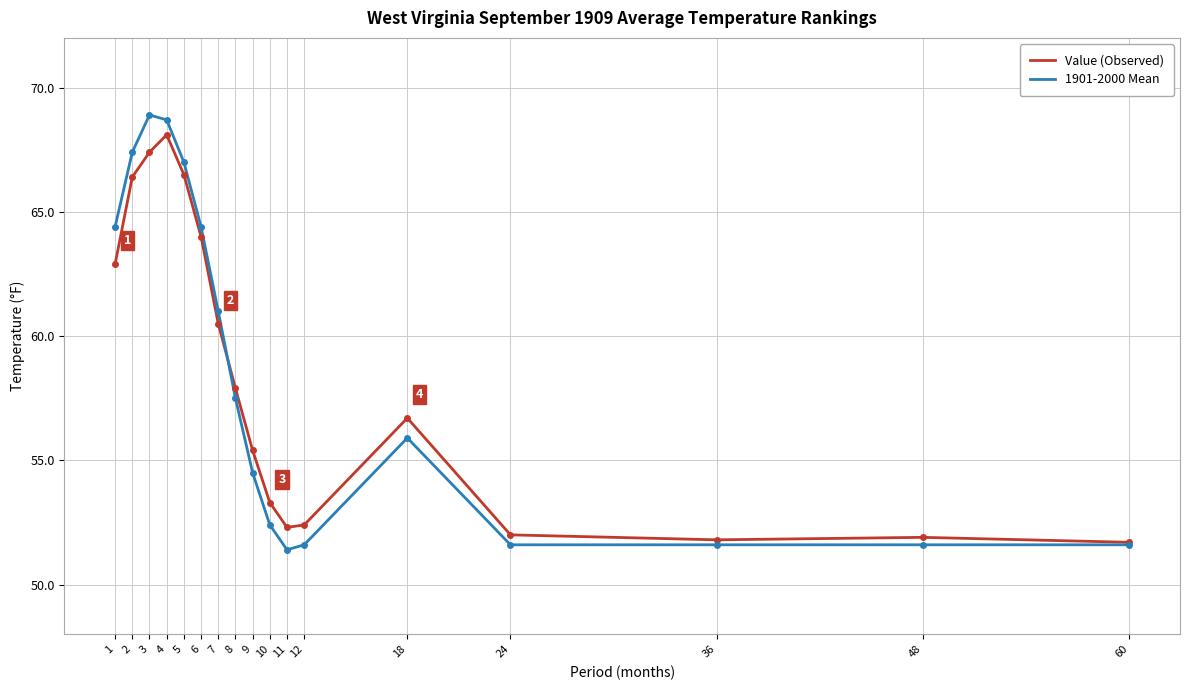

Is it true that 1901-2000 Mean equals 51.4 at 11?

True